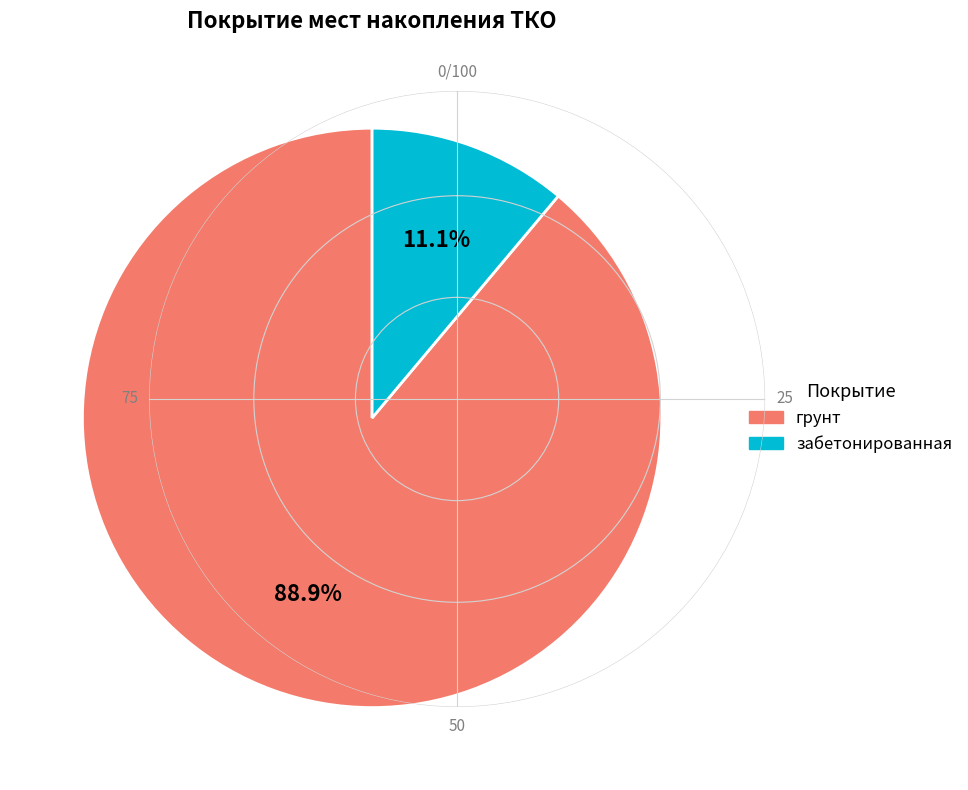

How many segments does this pie chart have?

2